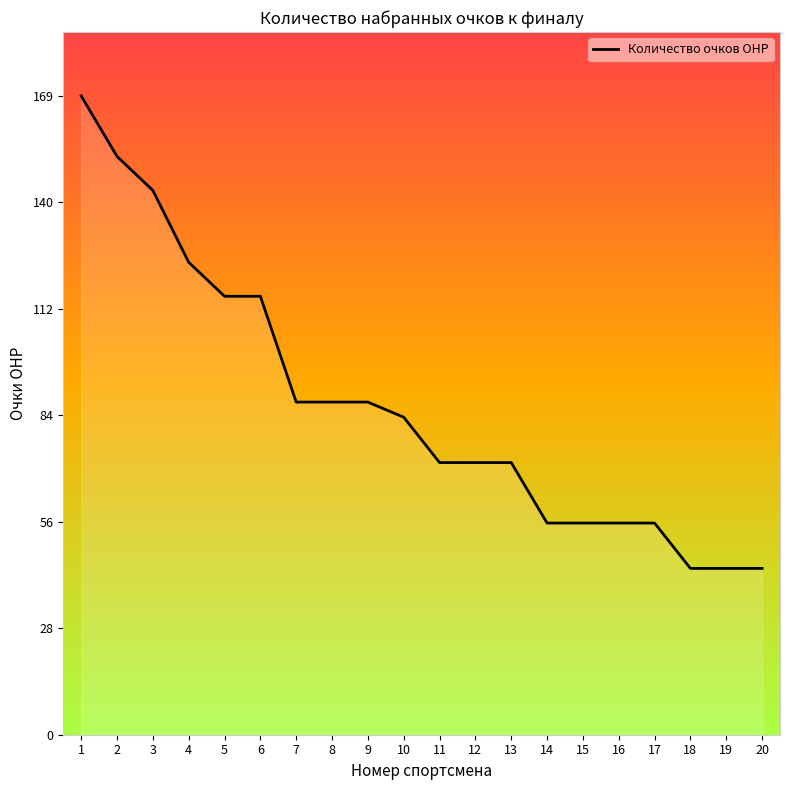

True or false: the data shows 23 at 19.

False